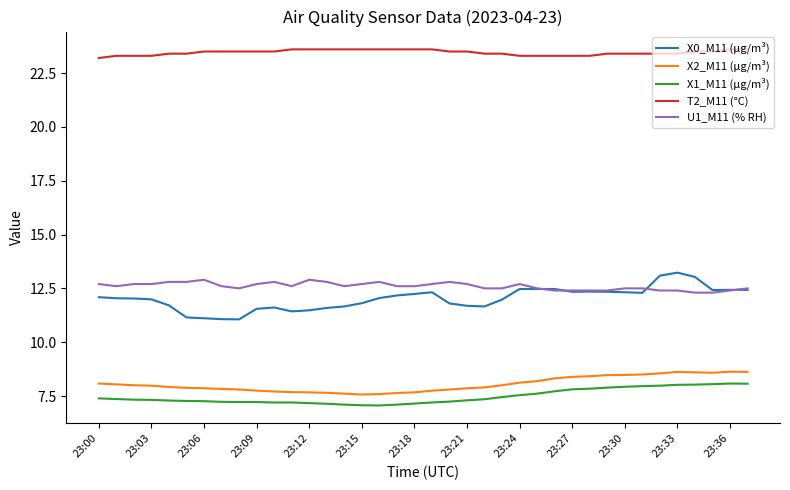

True or false: X1_M11 (μg/m³) and T2_M11 (°C) intersect in this chart.

False